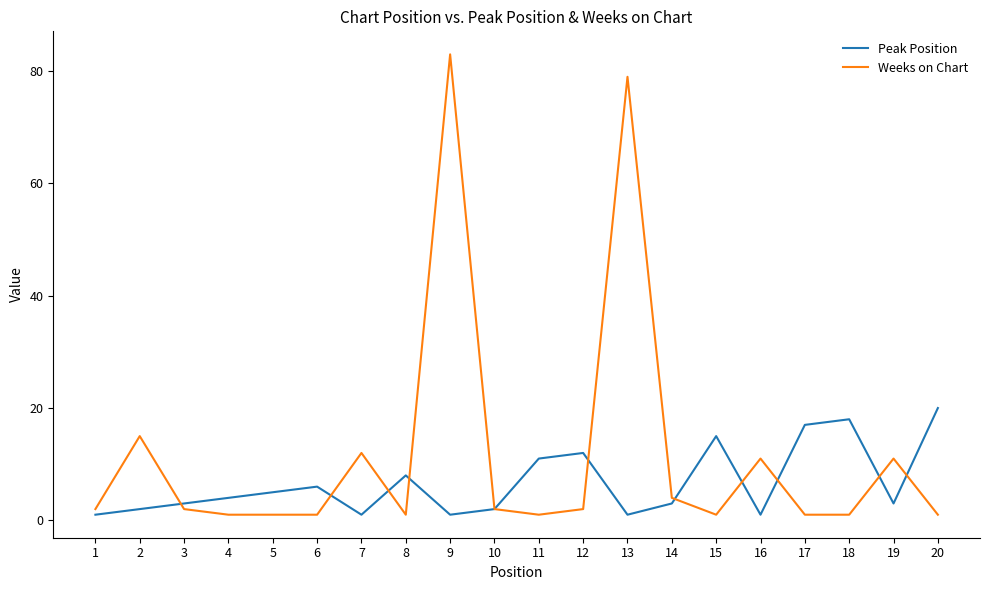

After their last crossing, which series has the higher values: Peak Position or Weeks on Chart?

Peak Position